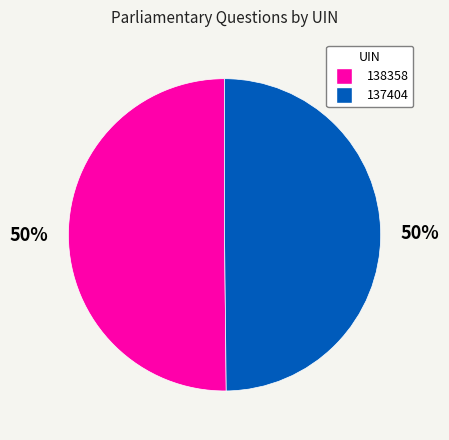

What is the ratio of the value at 137404 to the value at 138358?

1.0